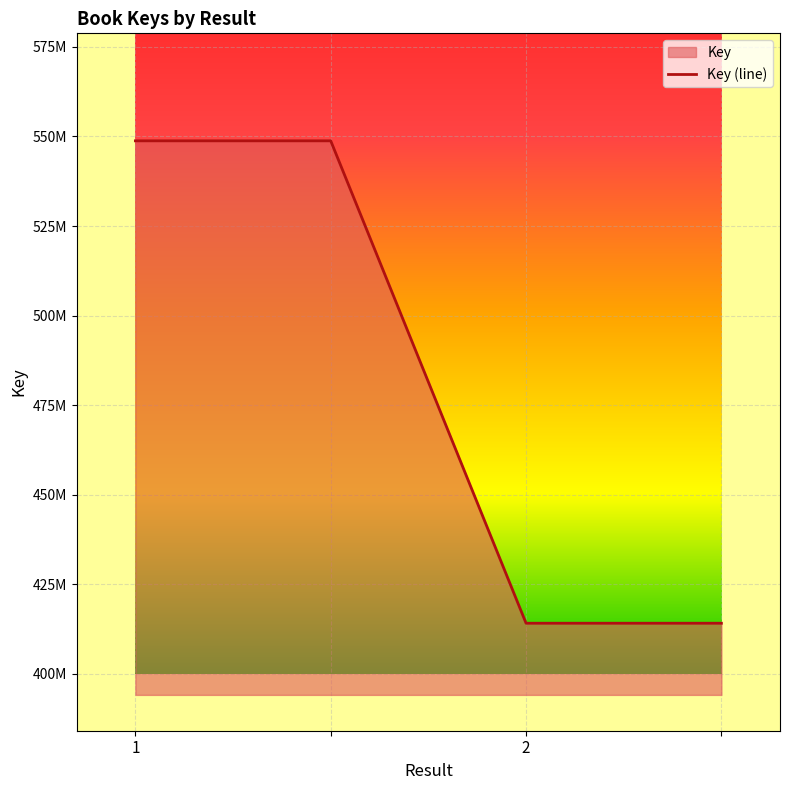

True or false: the data has more than 0 interior local peaks.

False